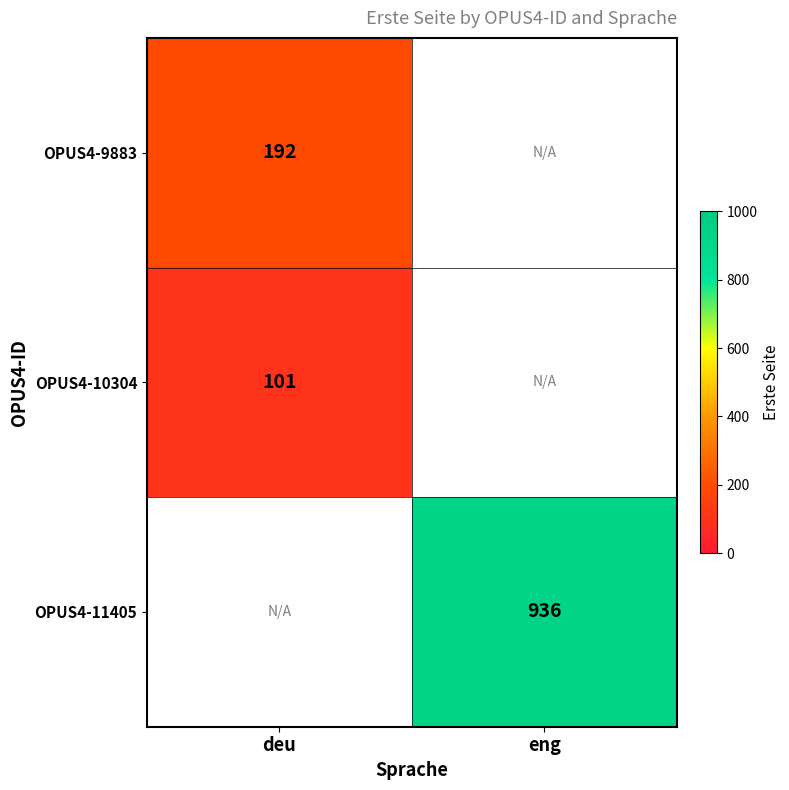

Is the value of OPUS4-11405 at eng greater than the value of OPUS4-10304 at deu?

Yes